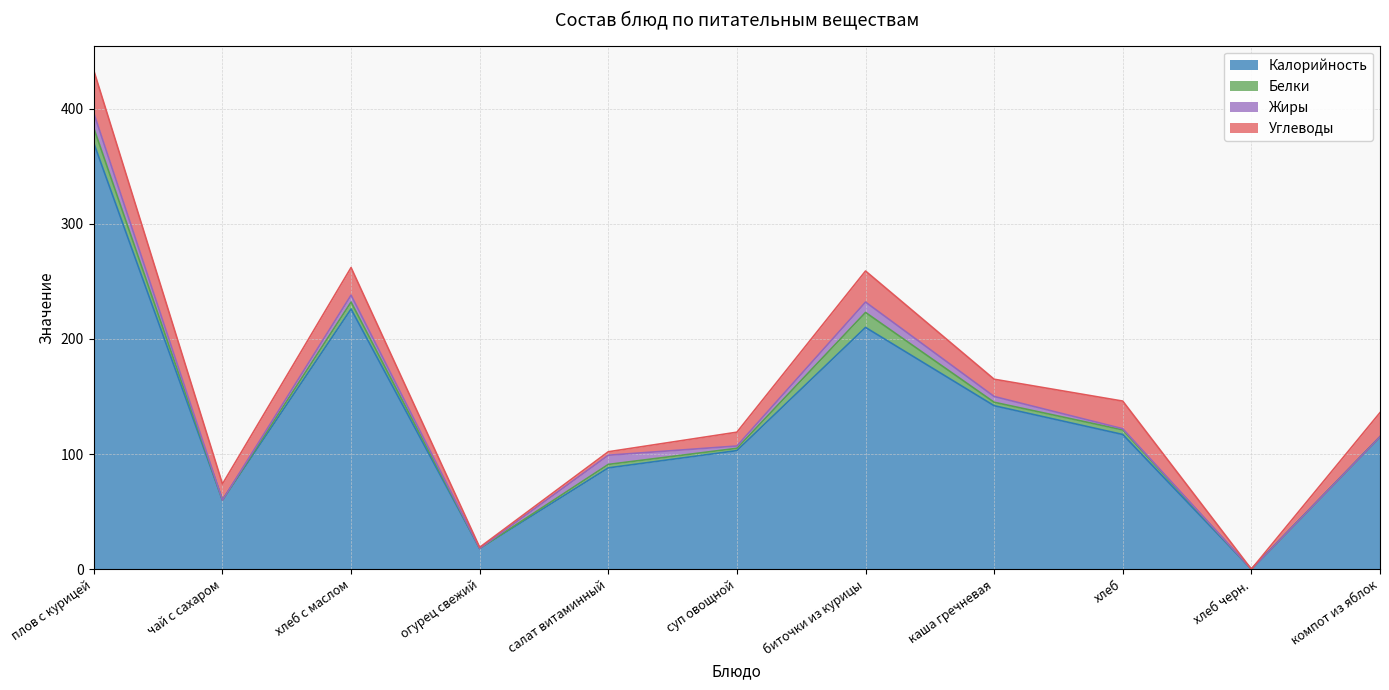

What is the difference between the highest and lowest values at каша гречневая?

139